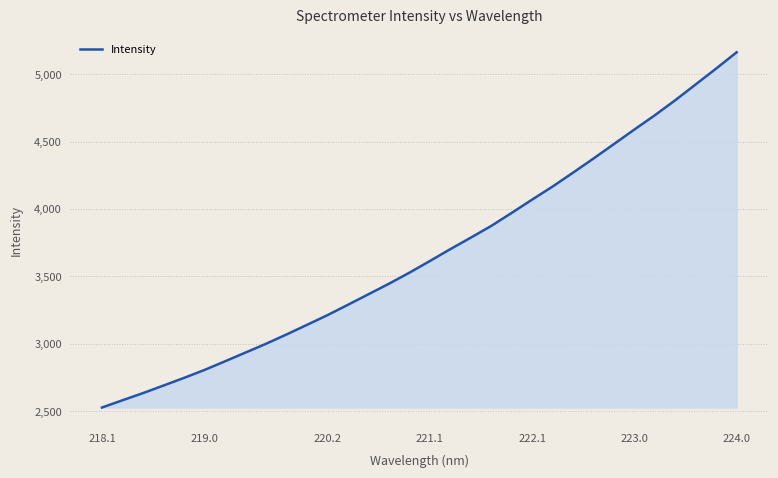

What is the difference between the maximum and minimum values?

2633.4